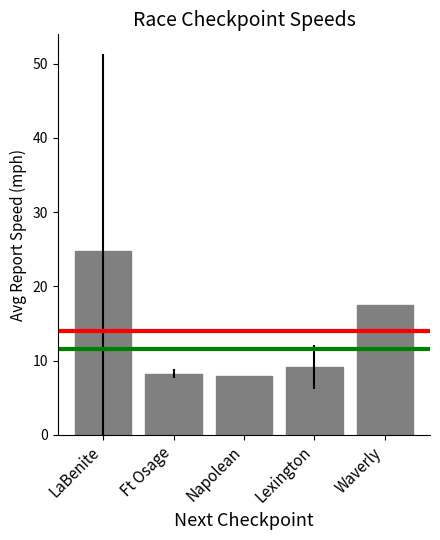

How many bars are there in total?

5